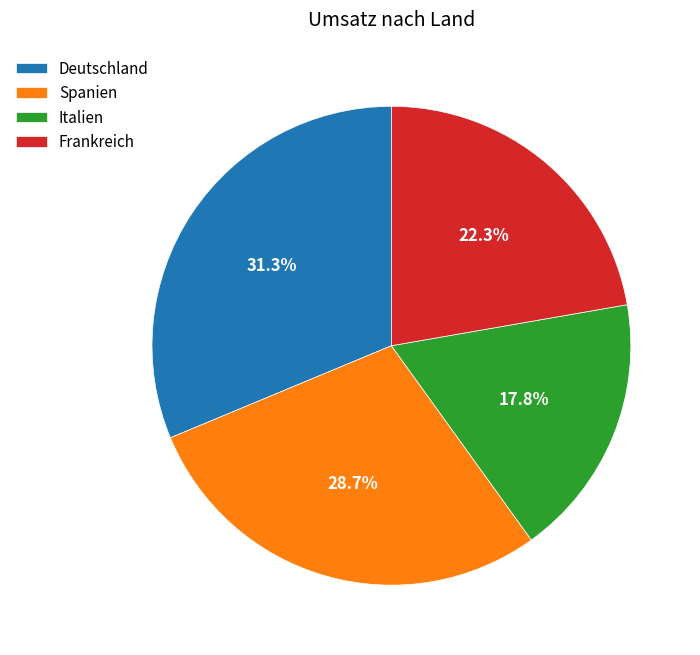

To the nearest percent, what is the difference between the largest and smallest slice percentages?

13%